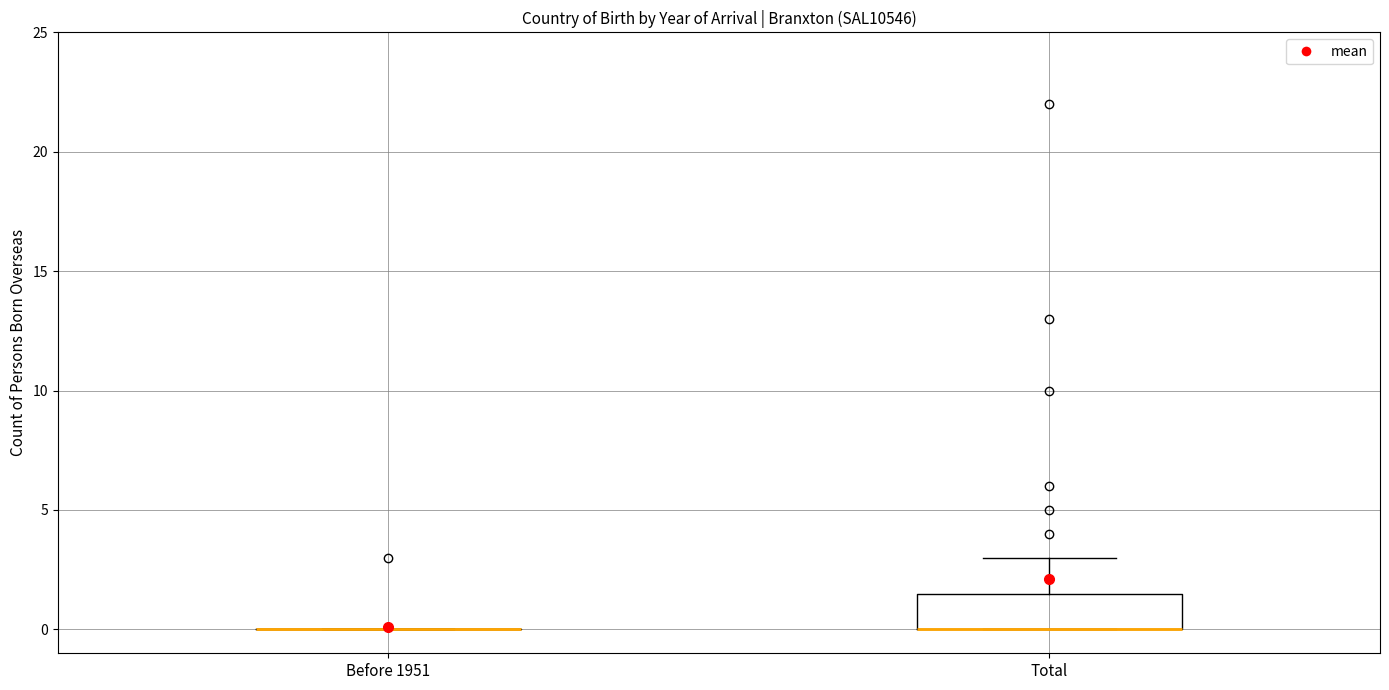

Comparing the boxes themselves (not the whiskers), which one is the tallest?

Total